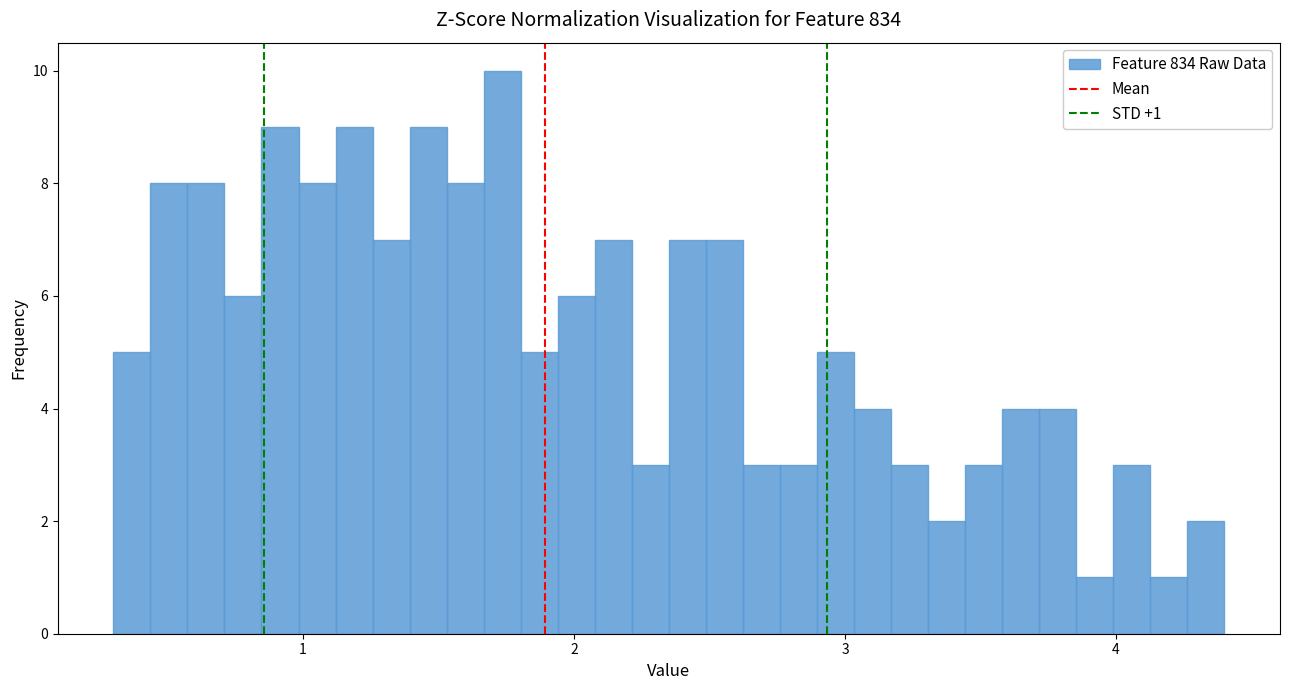

Read against the x-axis, roughly where is the centre of the tallest bar?

1.7